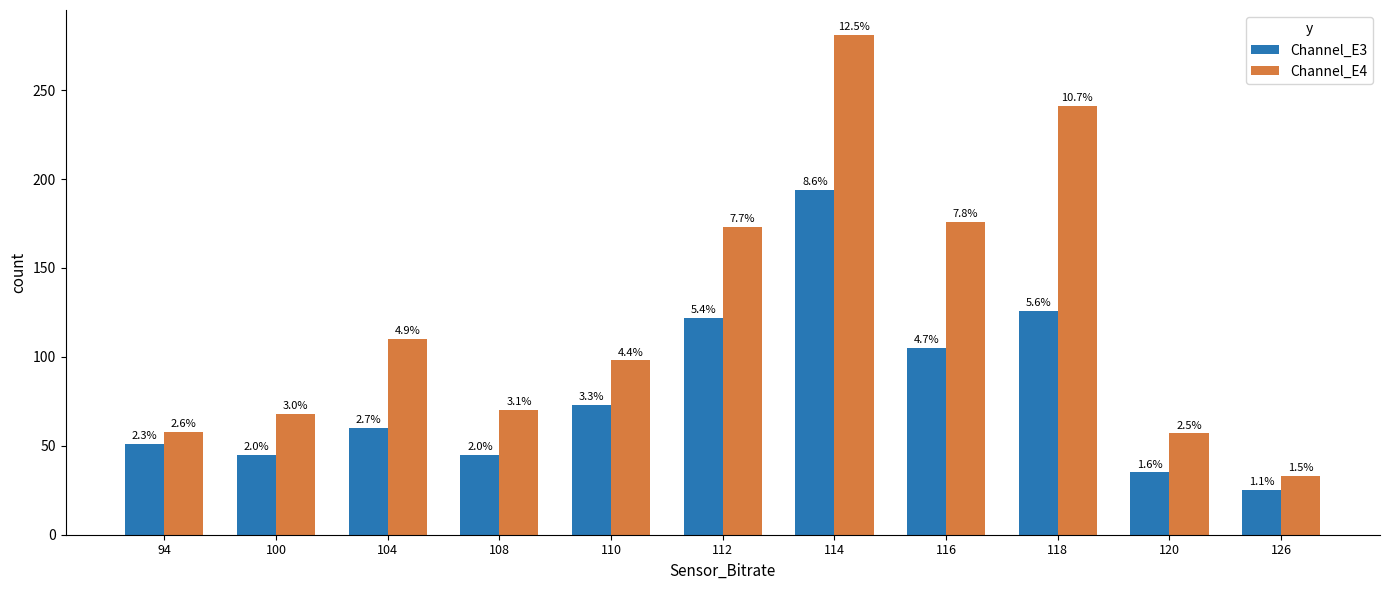

Which category has the highest value across all series?

114